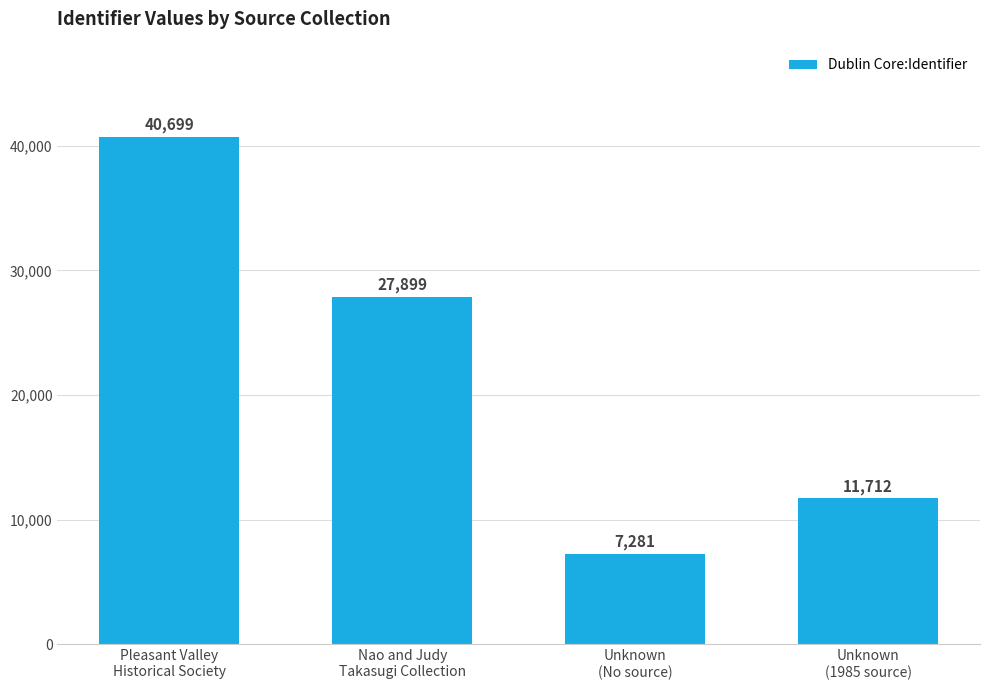

What is the average value?

21898